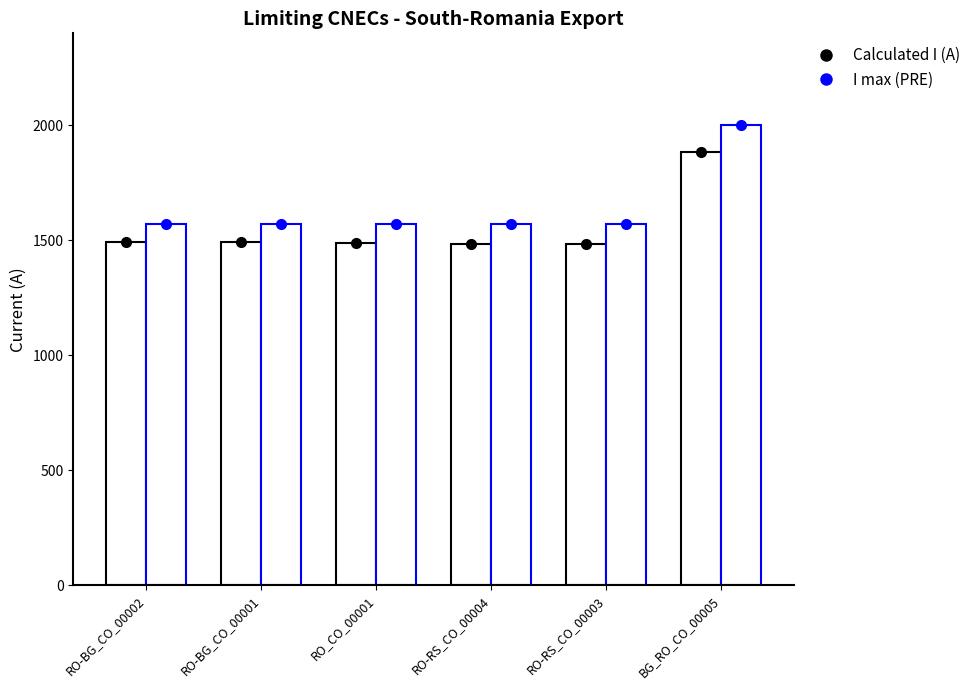

What is the difference between the maximum and second lowest values in the I max (PRE) series?

430